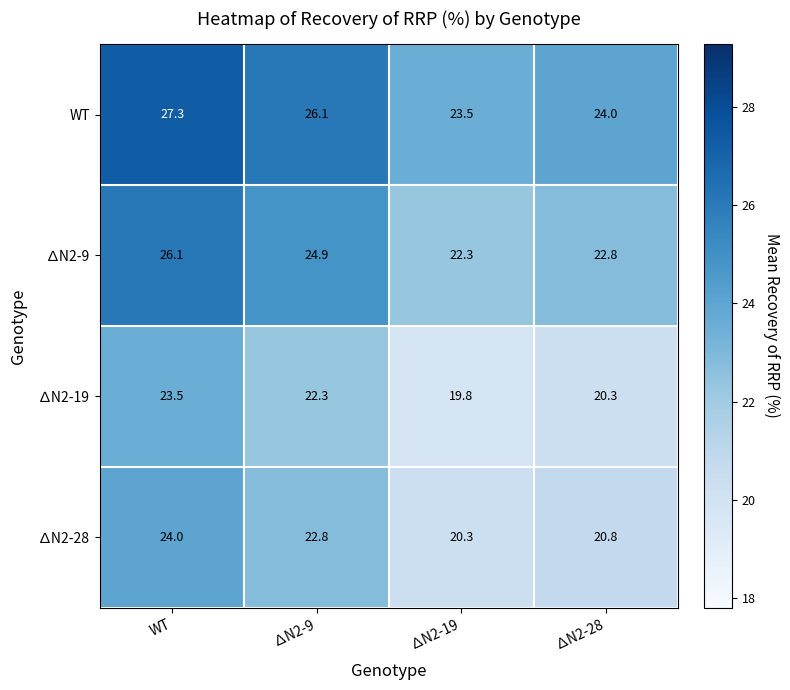

At which category does the chart reach its minimum across all series?

∆N2-19